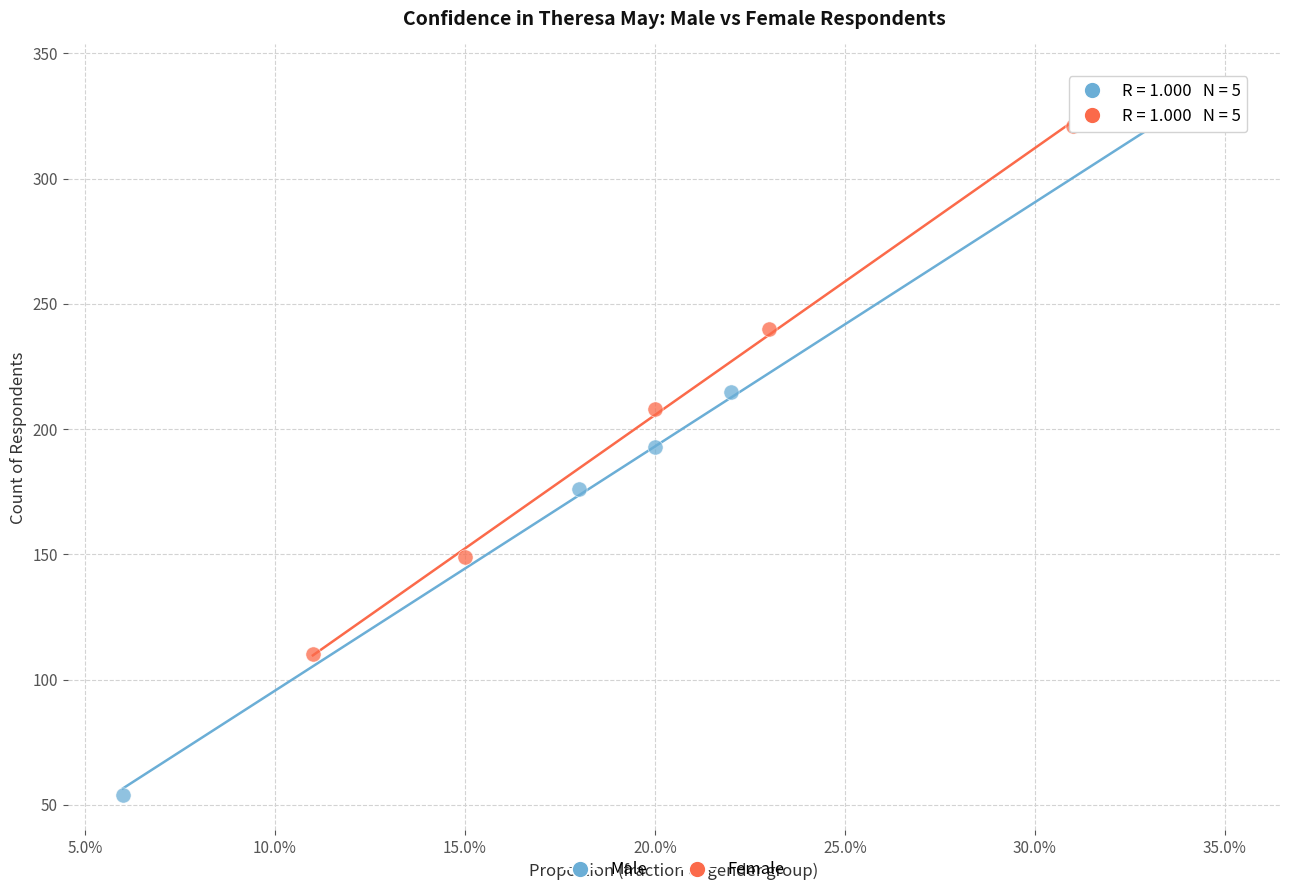

Which series contains the highest Y value?

Male